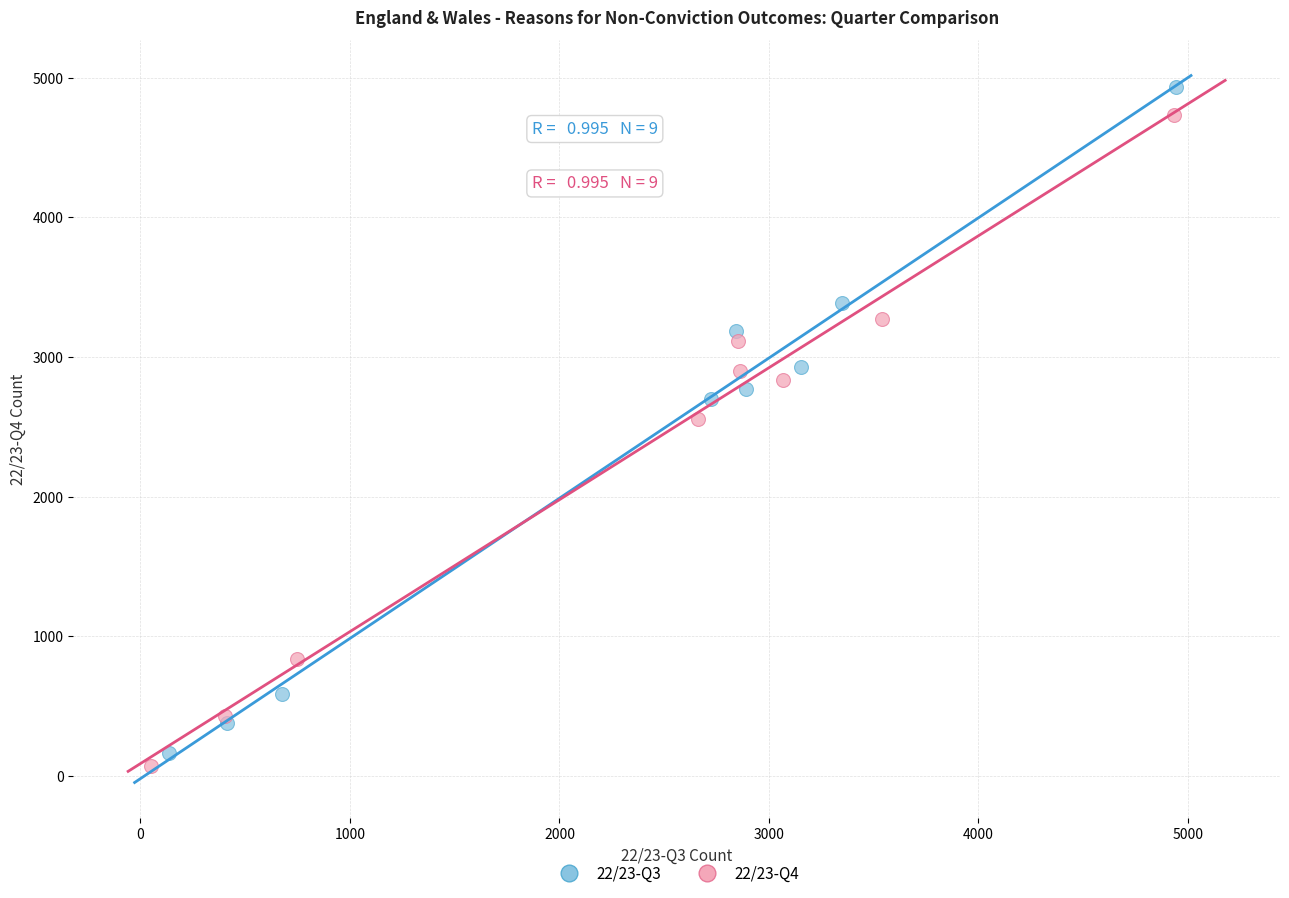

What are all the series names shown in the legend?

22/23-Q3, 22/23-Q4